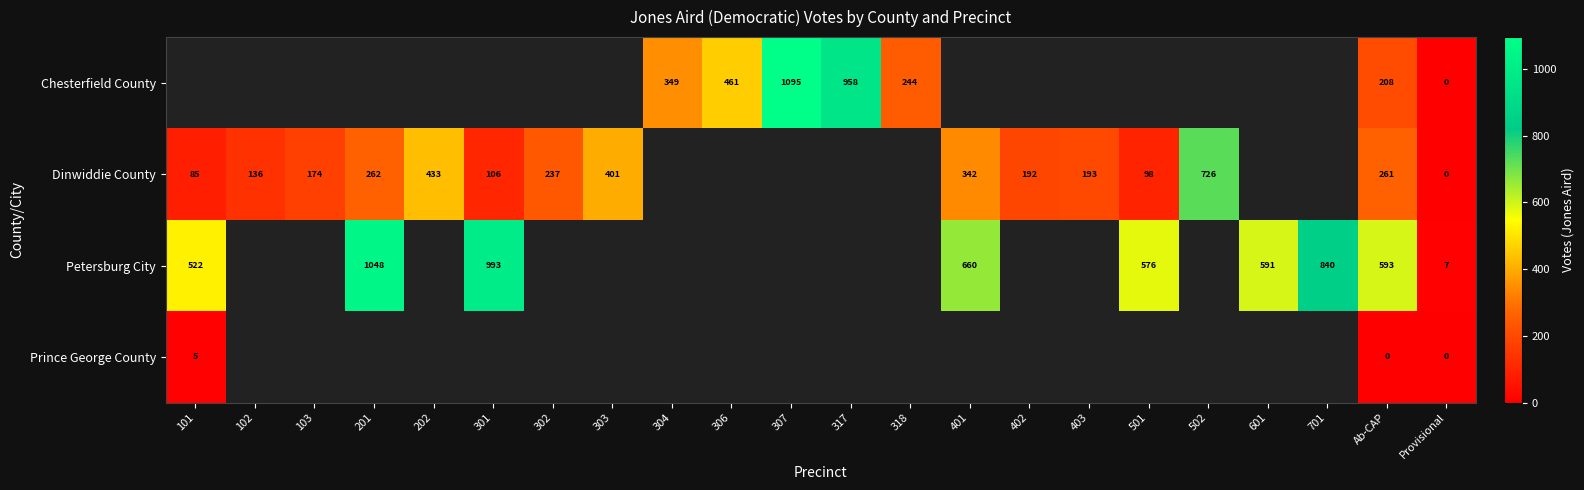

The value of Dinwiddie County at 303 is 108. True or false?

False